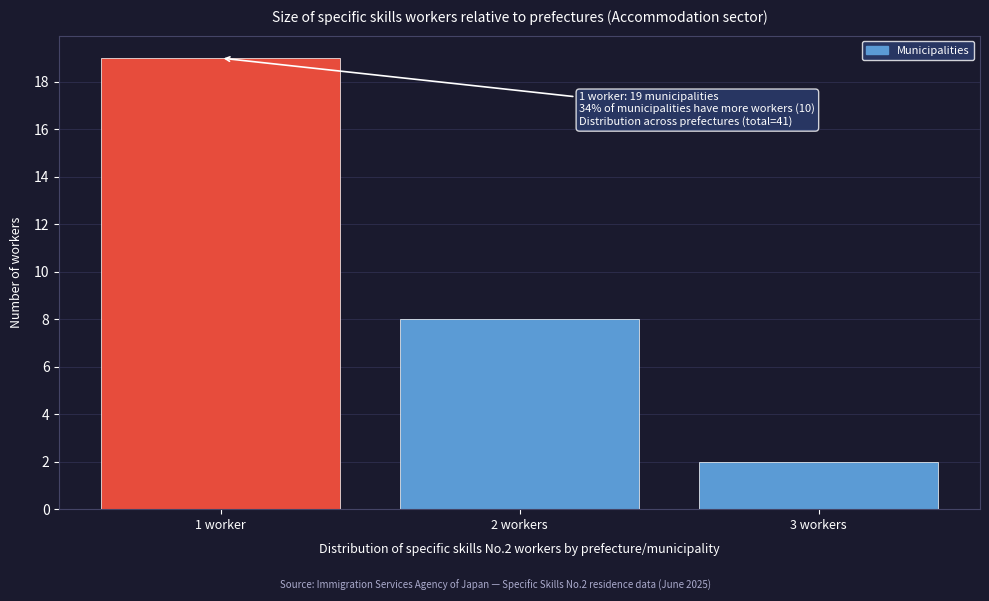

Reading left to right, extract all data points from this chart.

1 worker=19	2 workers=8	3 workers=2